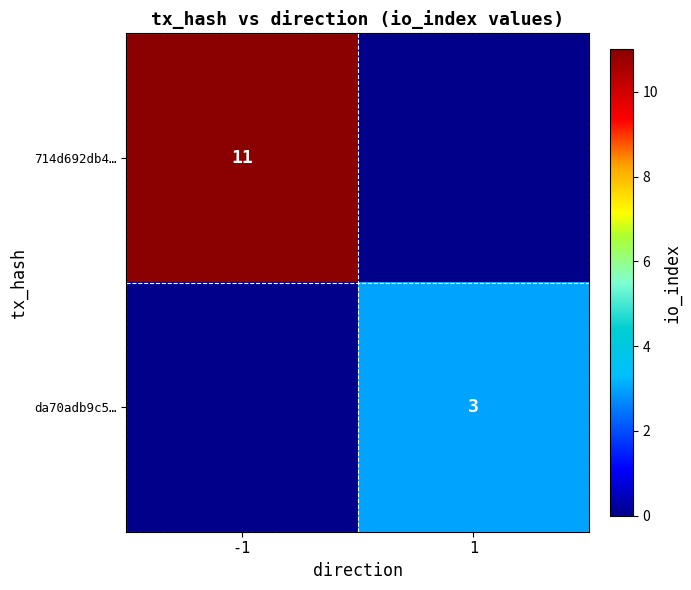

At how many categories does at least one series exceed 10?

1